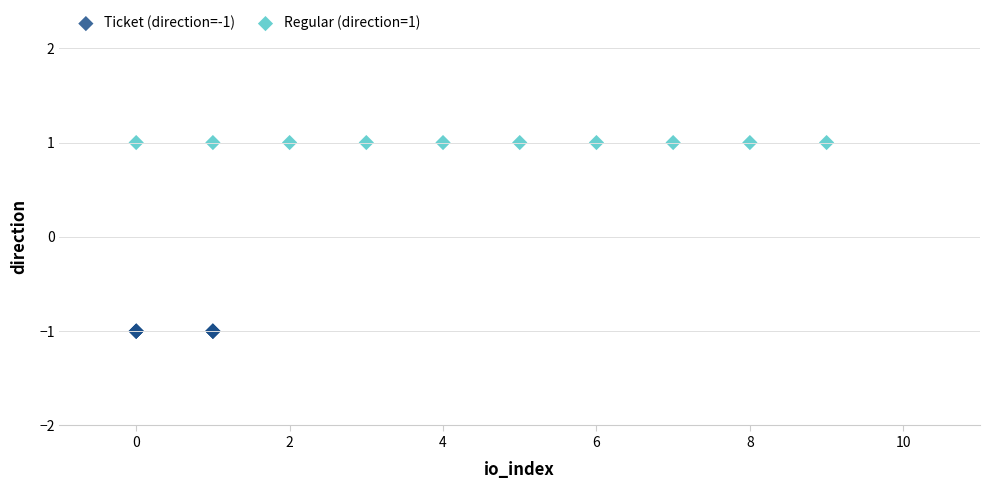

Which series reaches the minimum Y coordinate?

Ticket (direction=-1)